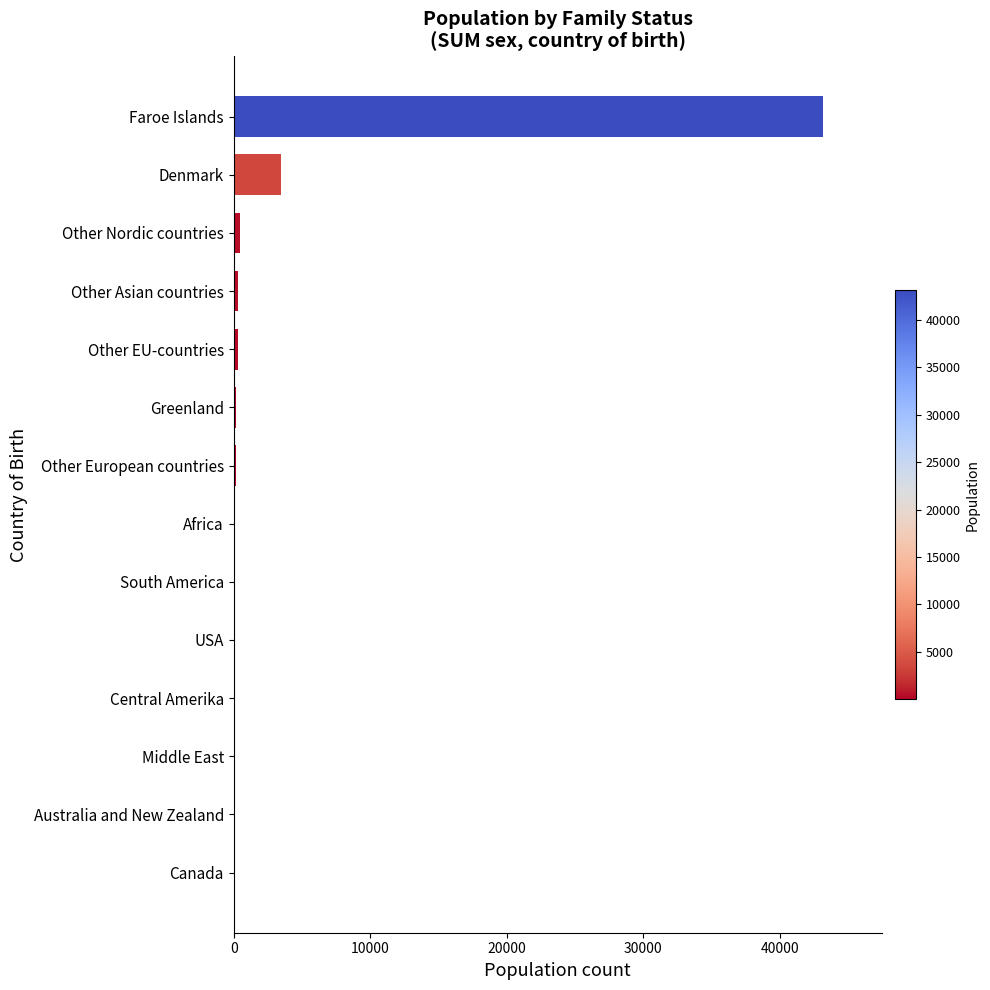

The value at Faroe Islands is 17898. True or false?

False